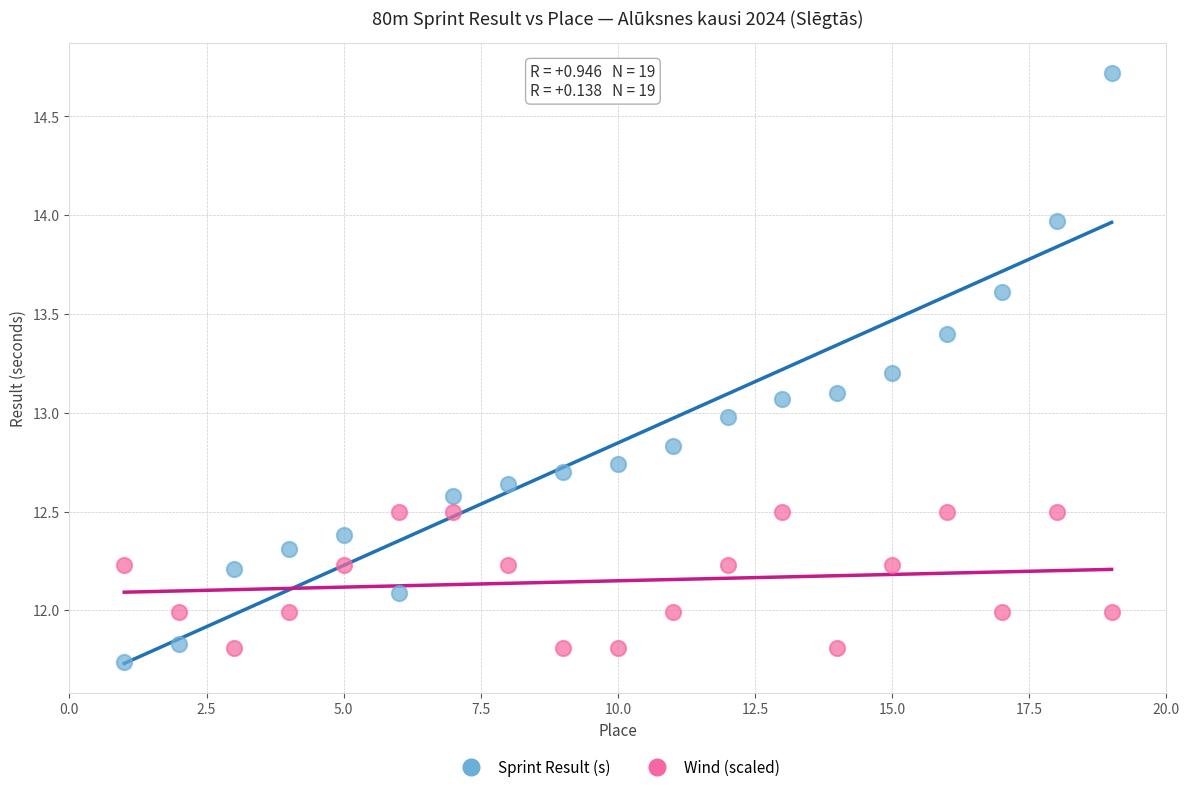

Which series contains the highest Y value?

Sprint Result (s)